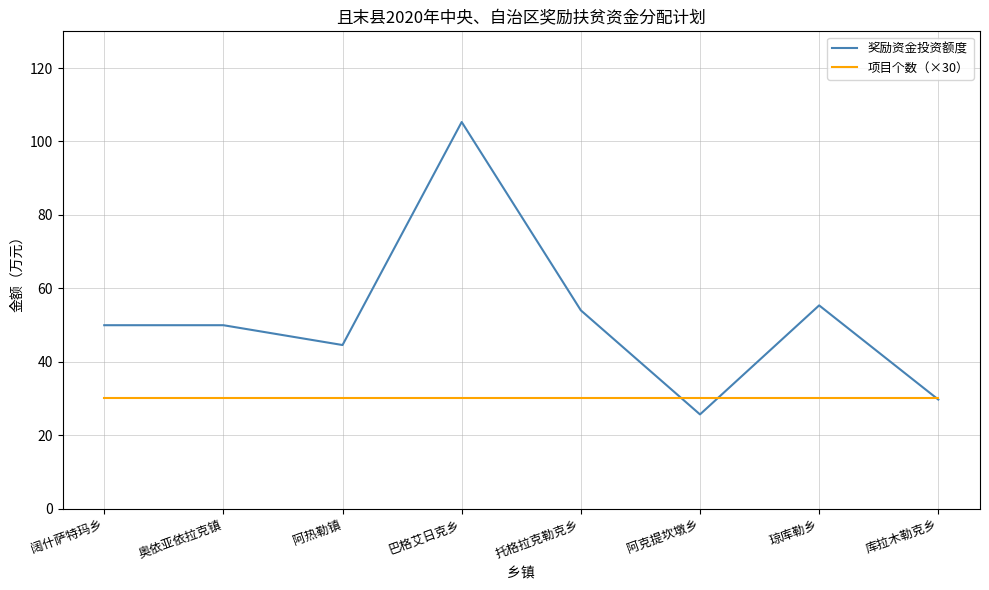

What position from the left is 托格拉克勒克乡?

5